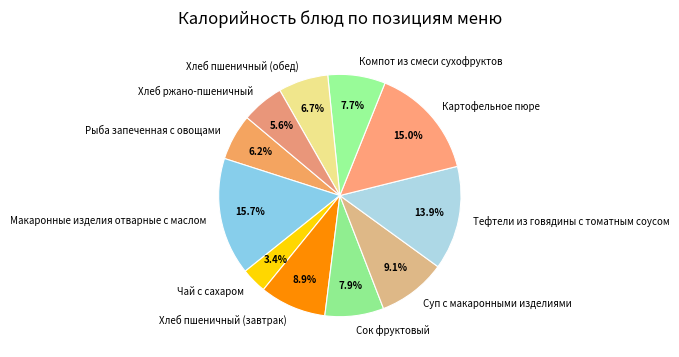

To the nearest percent, what is the difference between the largest and smallest slice percentages?

12%